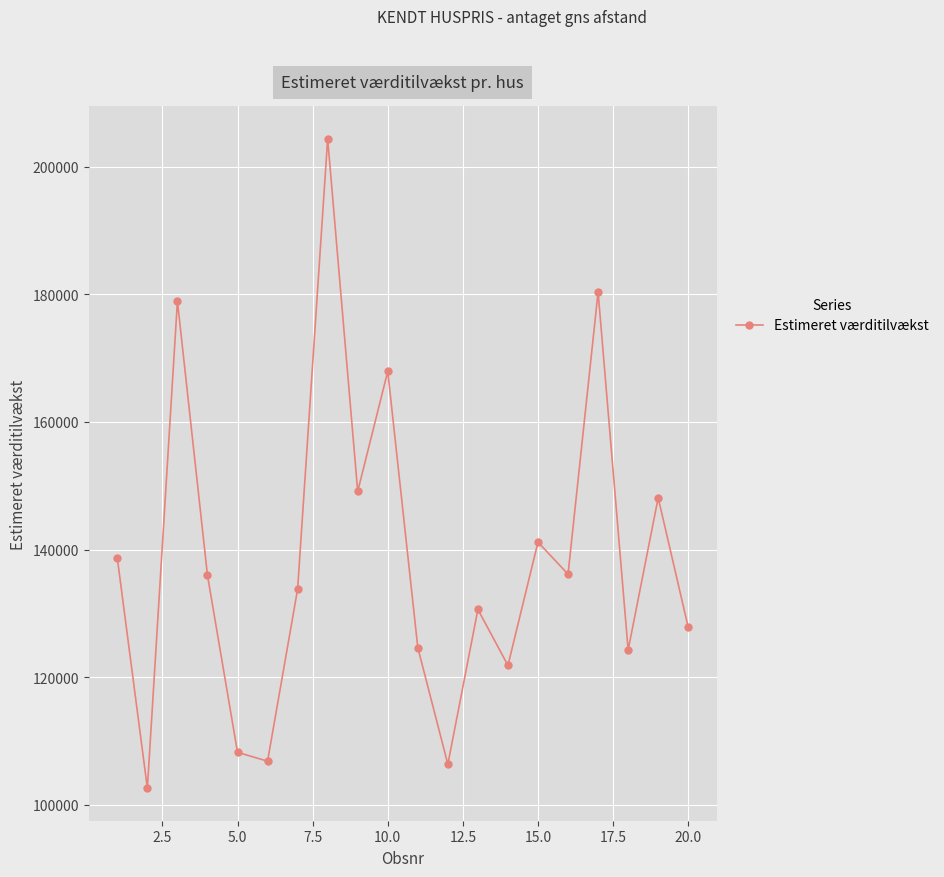

What is the greatest value displayed?

204351.9